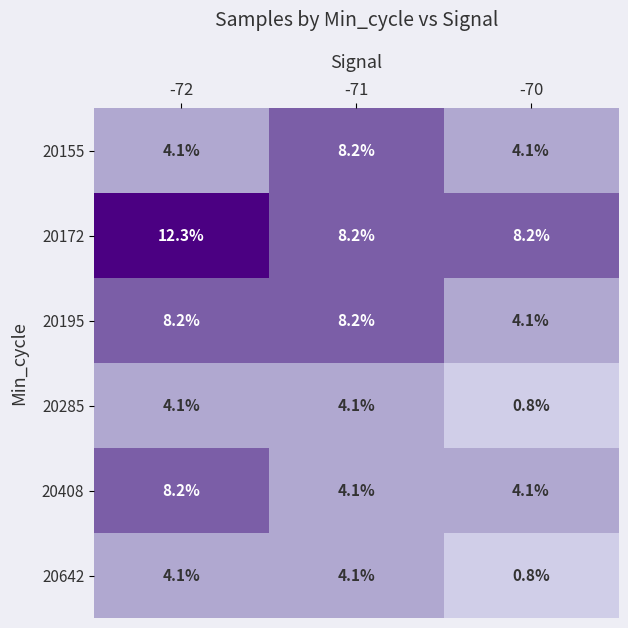

At how many categories does at least one series exceed 8?

3